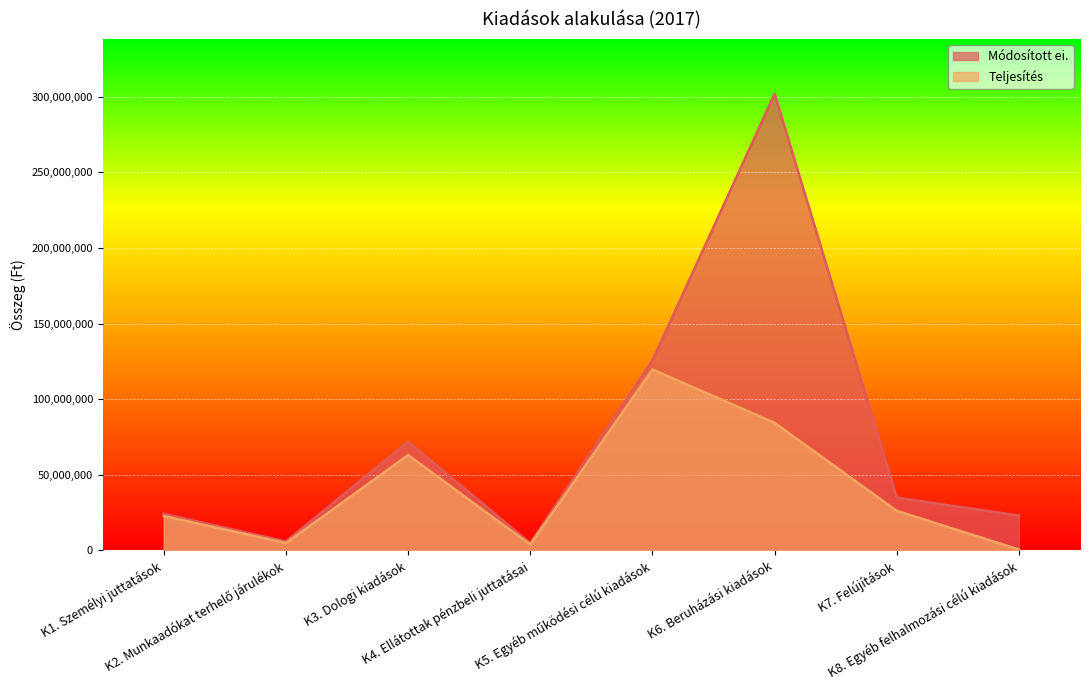

What is the sum of all Teljesítés values?

325220905